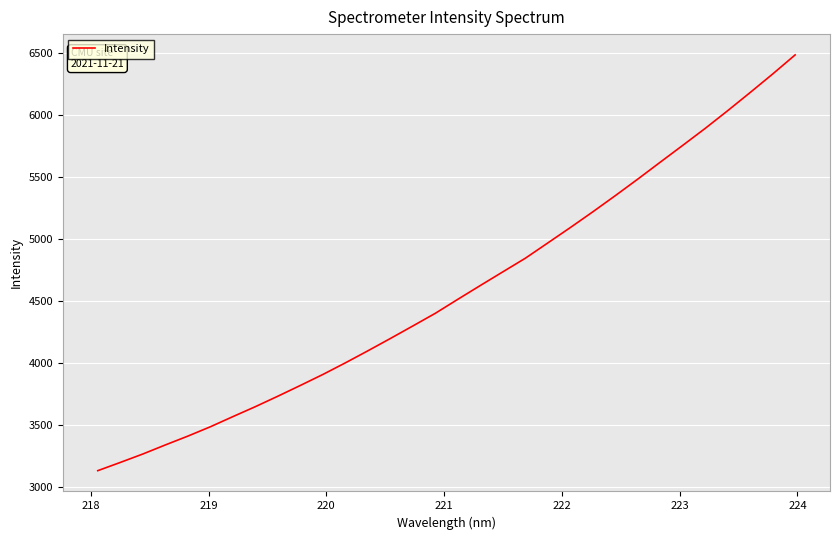

Reading left to right, extract all data points from this chart.

3131.5	3197.9	3265.9	3339.1	3410.4	3485.9	3567.8	3648.4	3732.9	3819.8	3908.4	4002.2	4099.5	4199.0	4300.3	4402.6	4515.7	4627.0	4737.2	4847.1	4970.7	5094.7	5221.8	5352.3	5485.8	5622.6	5758.4	5895.5	6038.4	6185.0	6334.3	6488.5